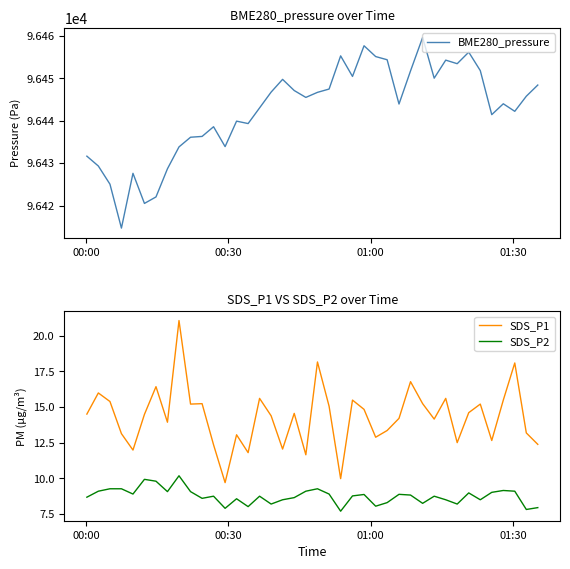

What is the highest value of the BME280_pressure series?

96459.6